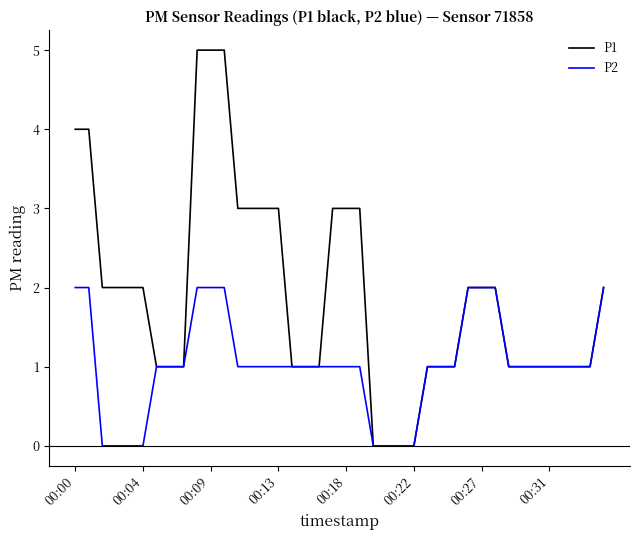

Reading right to left, transcribe all the data shown in this chart.

P1: 2	1	1	1	1	1	1	1	2	2	2	1	1	1	0	0	0	0	3	3	3	1	1	1	3	3	3	3	5	5	5	1	1	1	2	2	2	2	4	4
P2: 2	1	1	1	1	1	1	1	2	2	2	1	1	1	0	0	0	0	1	1	1	1	1	1	1	1	1	1	2	2	2	1	1	1	0	0	0	0	2	2